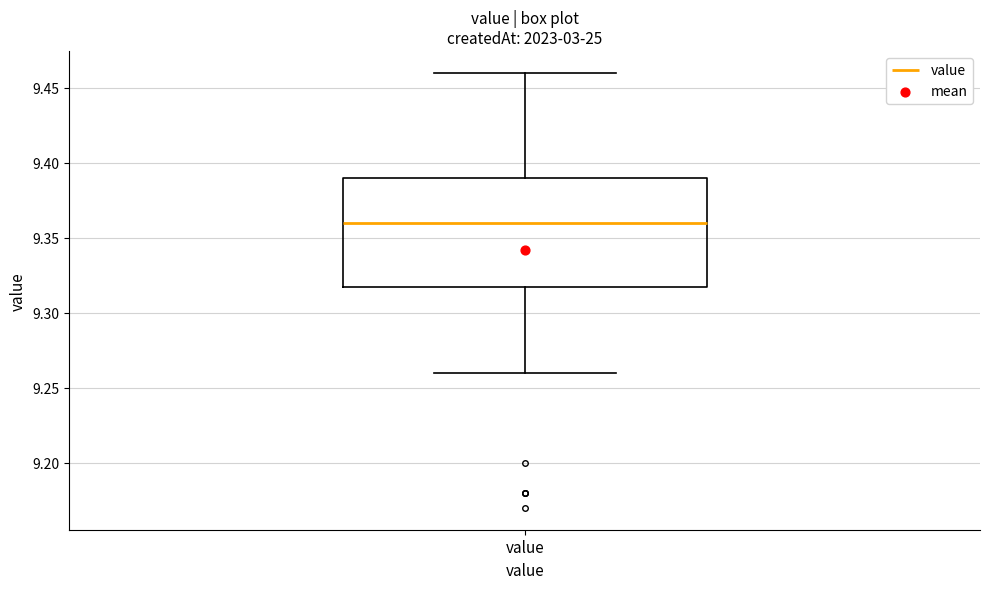

Read this box plot against the y-axis: the position of the median line, the range covered by the box, and the ends of both whiskers. The values are not printed on the chart, so give them approximately, as read against the axis.

median 9.36, box 9.32 to 9.39, whiskers 9.26 to 9.46